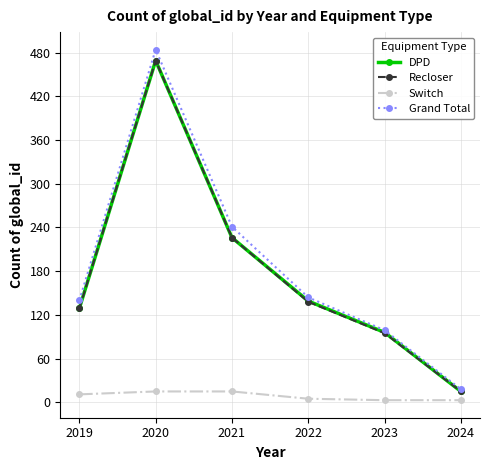

What is the difference between the DPD values at 2021 and 2022?

87